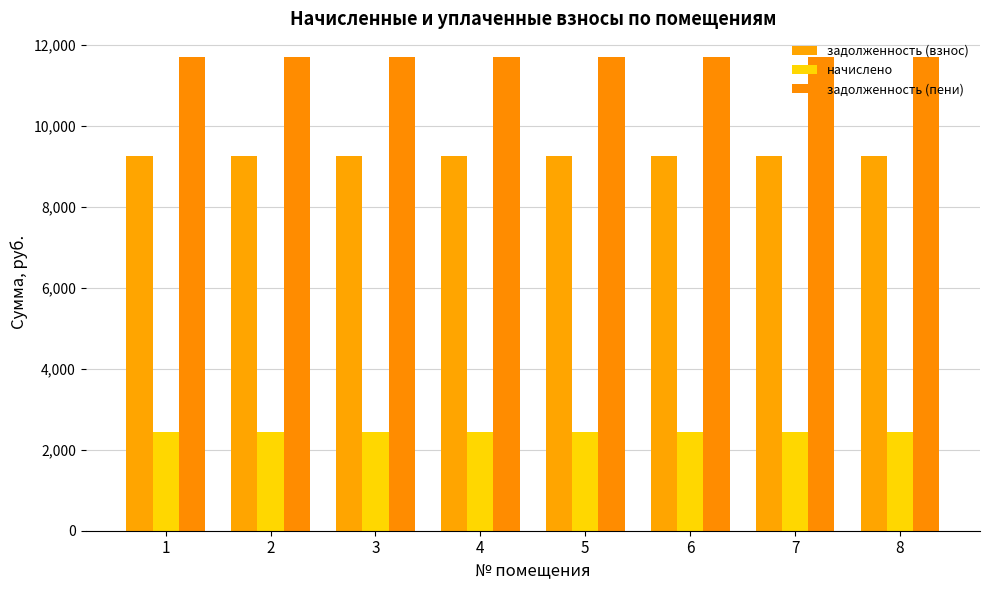

Which label corresponds to the largest value in the chart?

1